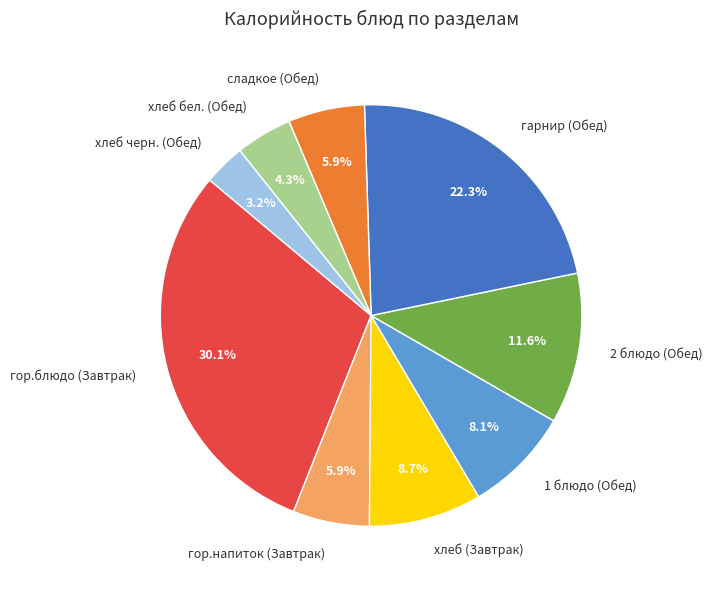

To the nearest percent, what is the combined percentage of сладкое (Обед) and хлеб (Завтрак)?

15%